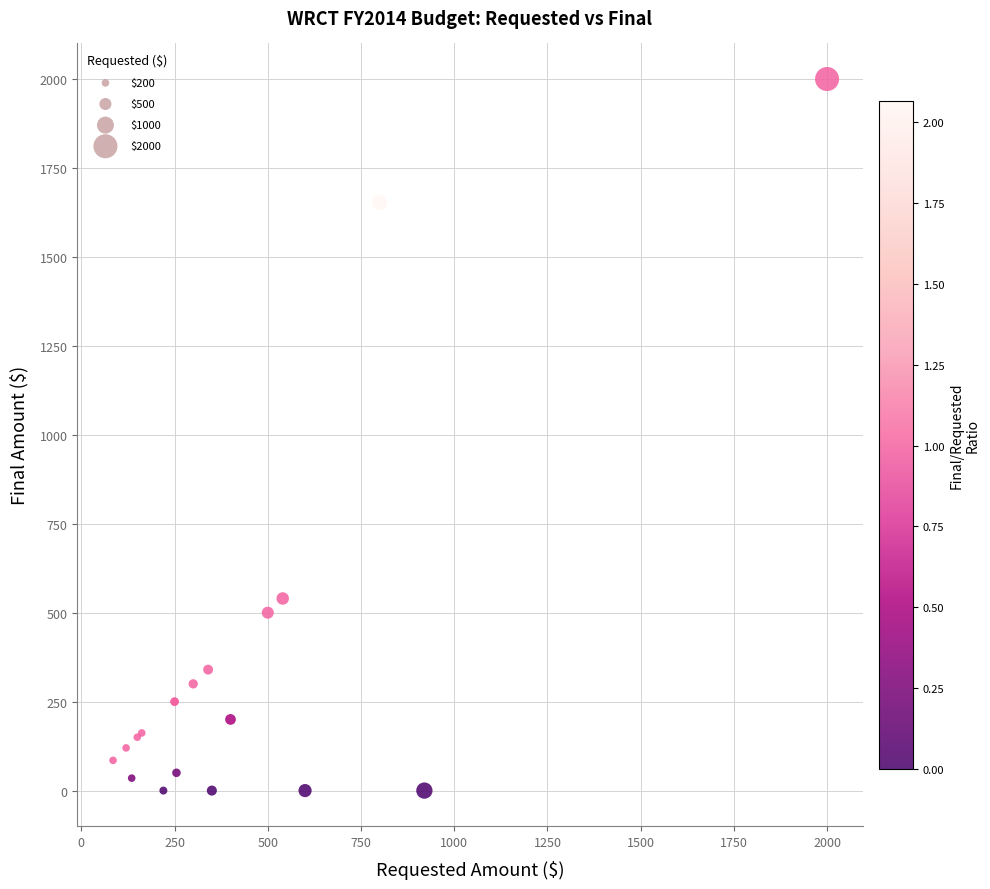

What Y value in the scatter plot is closest to 1000?

540